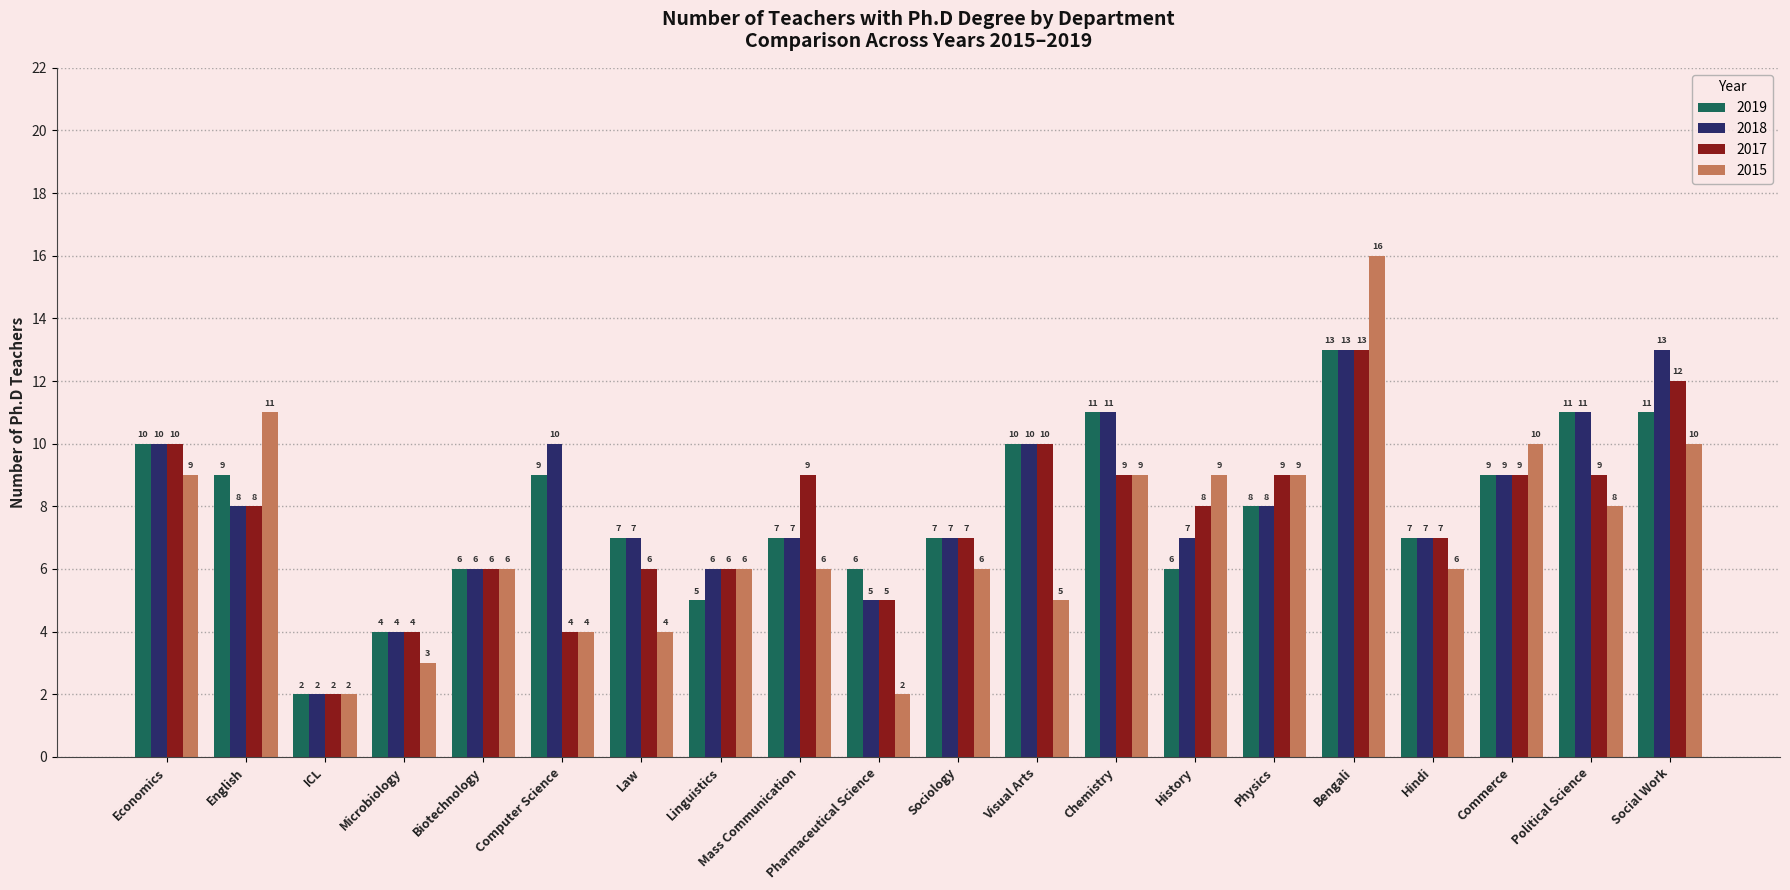

Which category has the lowest value in the 2018 series?

ICL